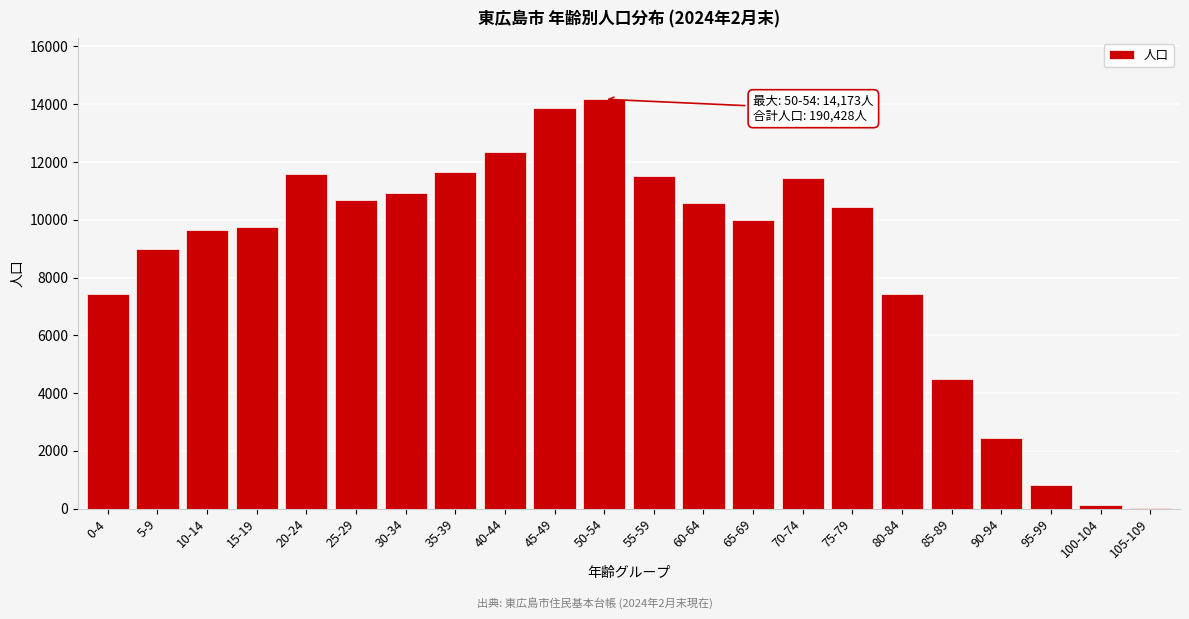

Is it true that the value at 35-39 is 16646?

False